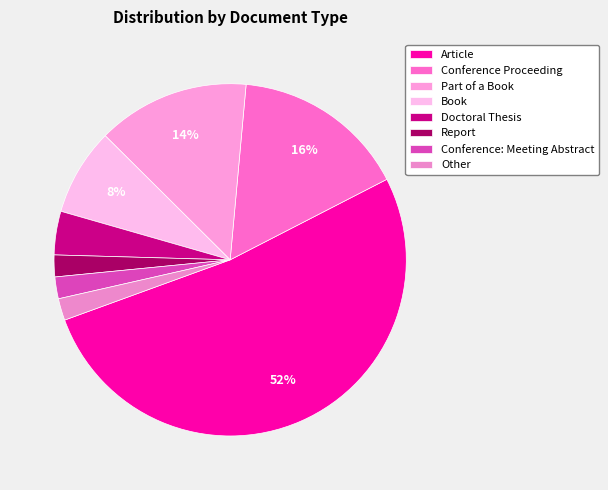

To the nearest percent, what percentage of the pie is Book?

8%